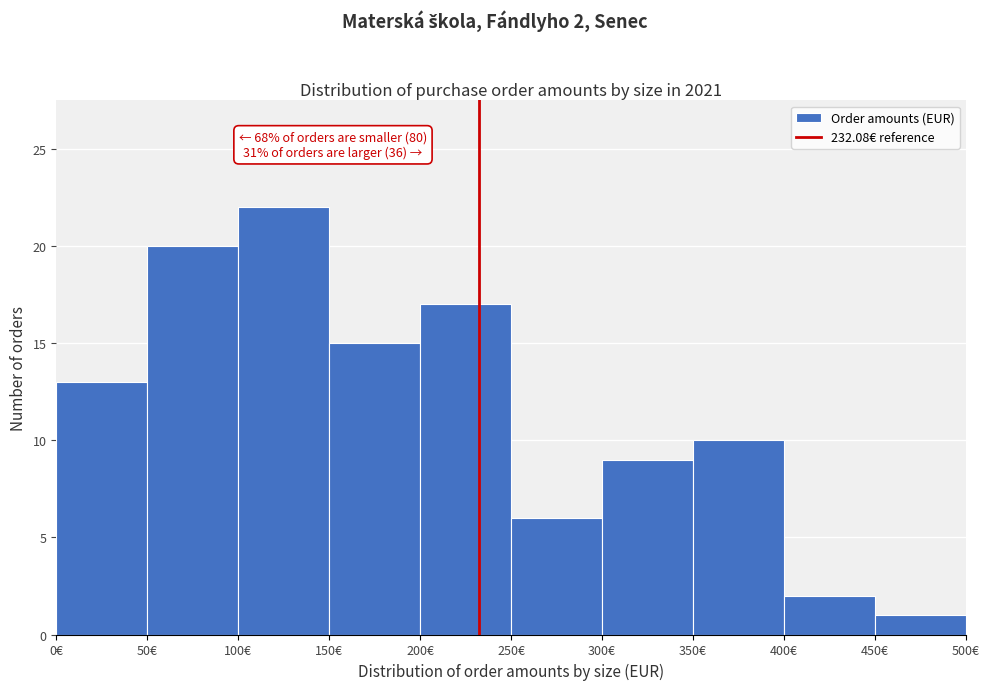

Over which range of the x-axis is the bar tallest?

100 to 150